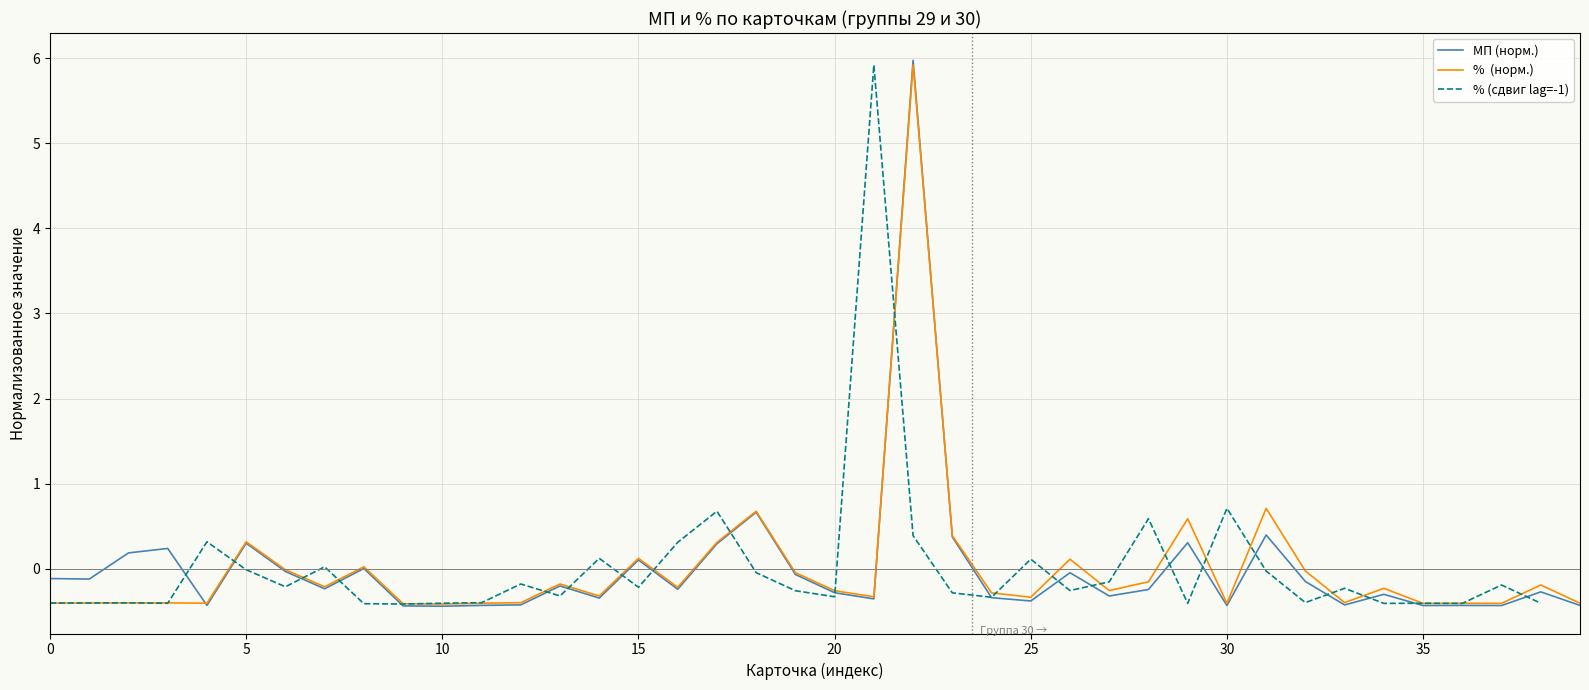

Which series has the widest spread of values?

МП (норм.)